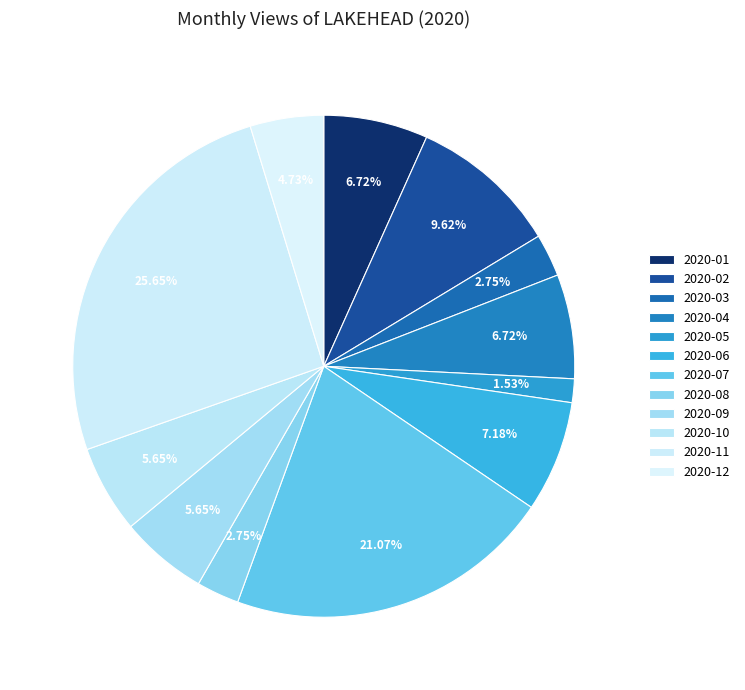

To the nearest percent, what percentage of the pie is 2020-08?

3%